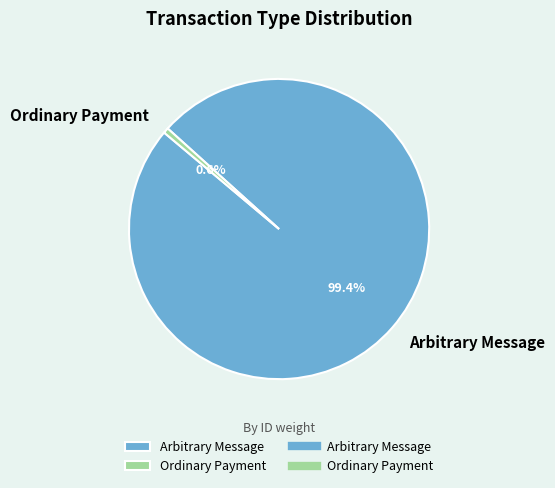

To the nearest percent, what is the difference between the Arbitrary Message and Ordinary Payment slice percentages?

99%